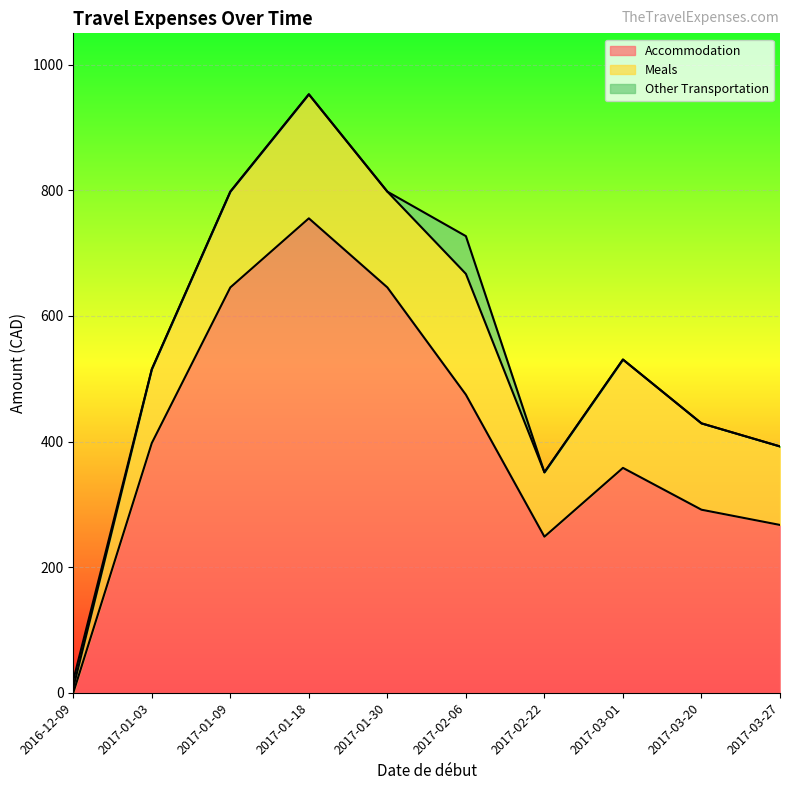

What is the label of the 10th point from the left?

2017-03-27